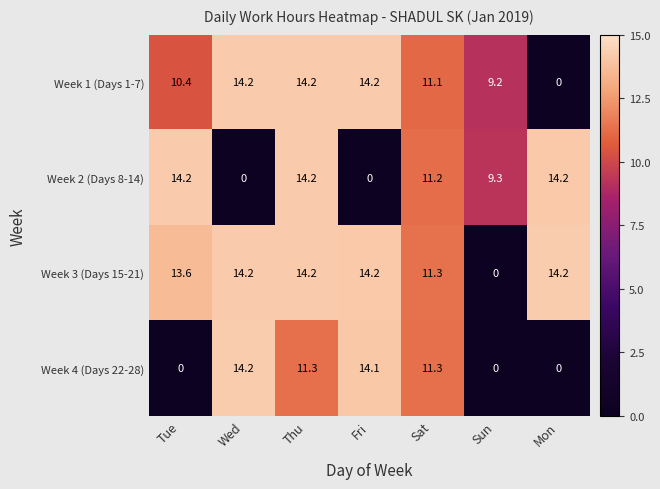

What is the sum of all Week 1 (Days 1-7) values?

73.3